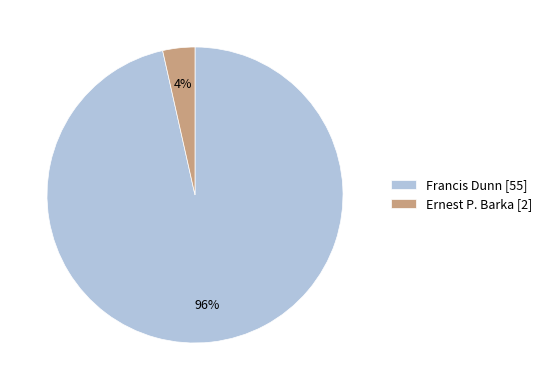

To the nearest percent, what is the average slice percentage?

50%